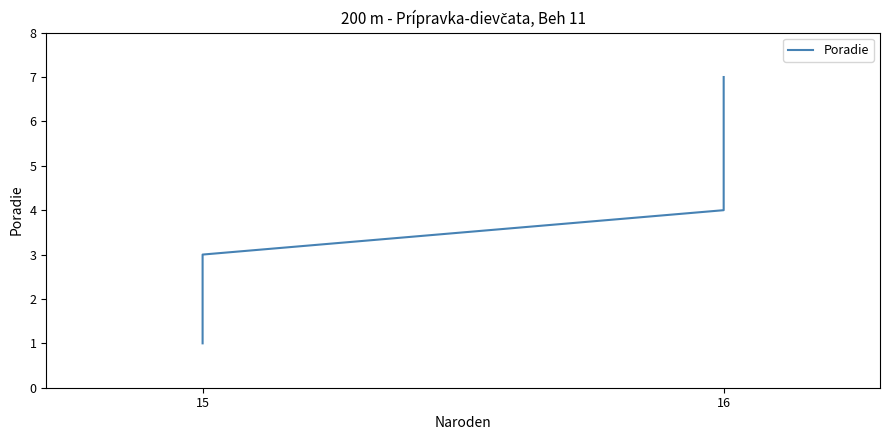

Does the chart display data point markers on the line(s)?

No